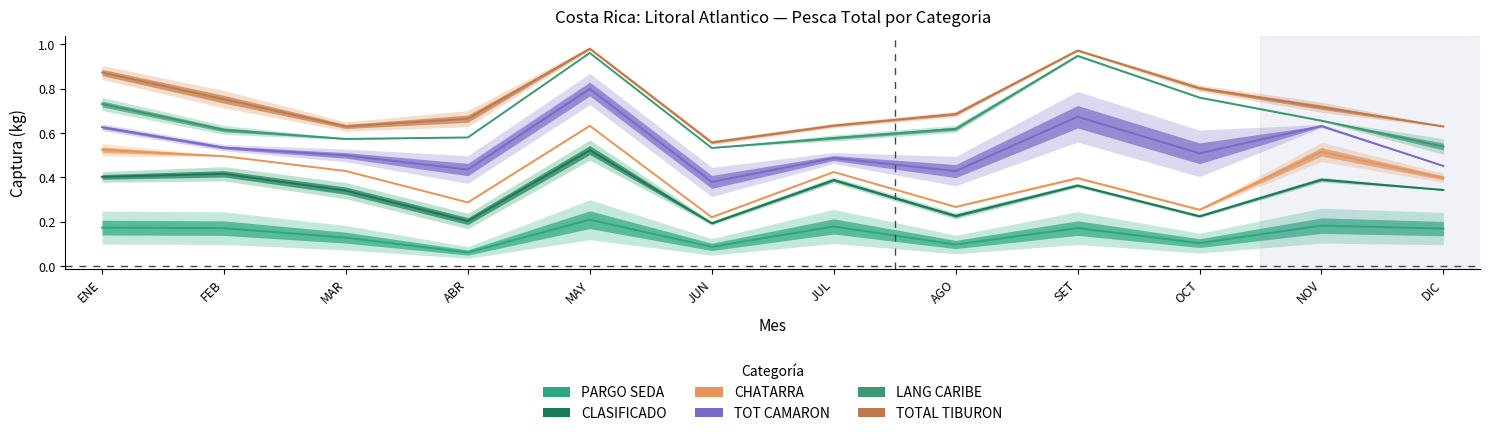

Which series has the largest total across all categories?

TOTAL TIBURON